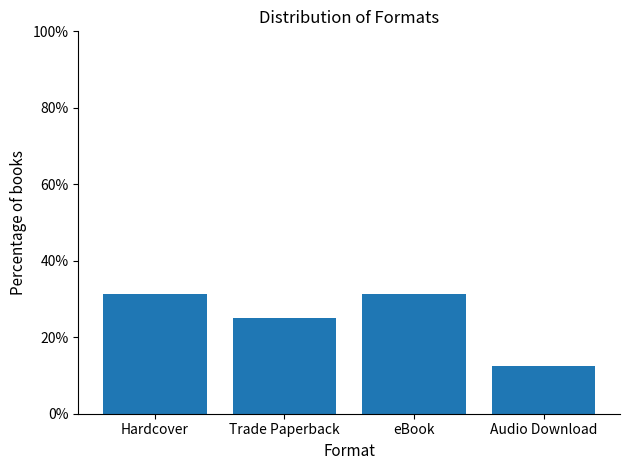

True or false: the data shows 40.0 at Trade Paperback.

False